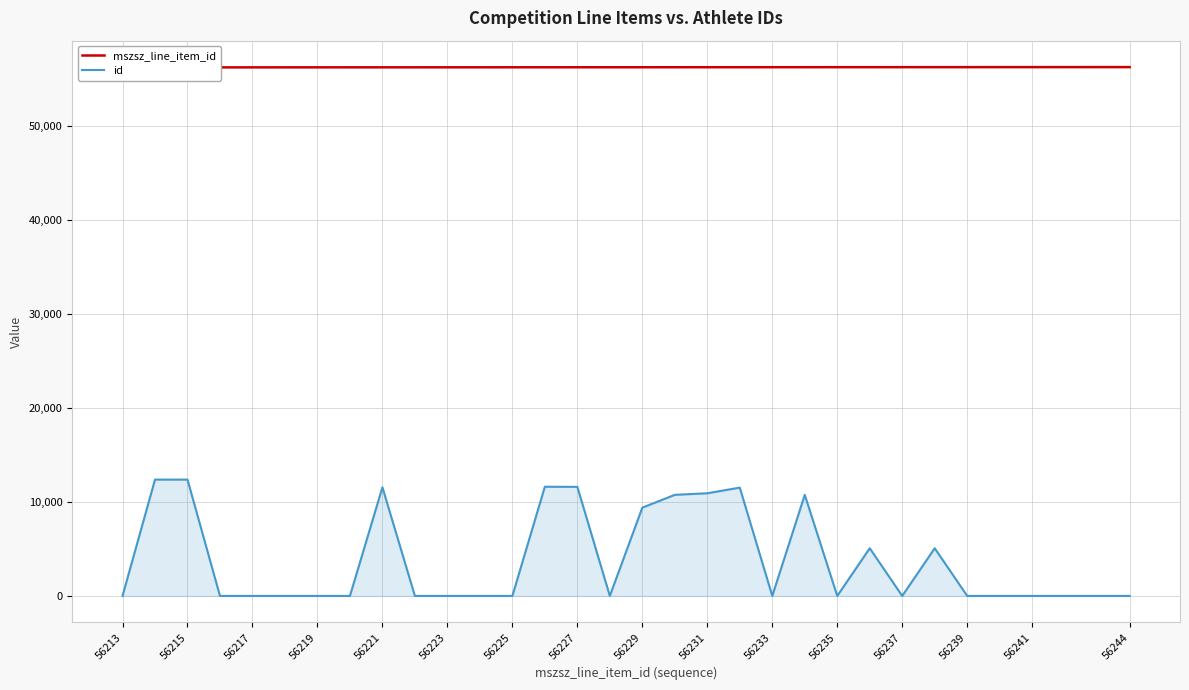

The value of id at 56244 is 0. True or false?

True